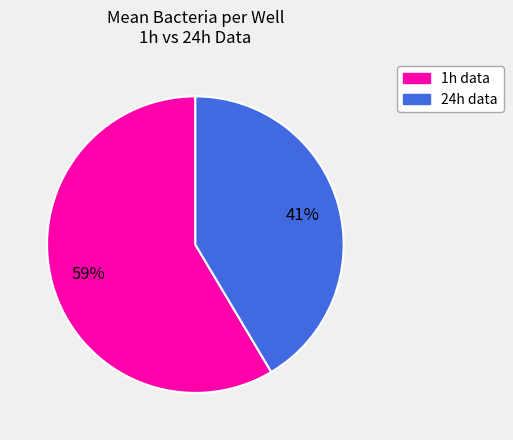

Is there a majority slice in this chart?

Yes